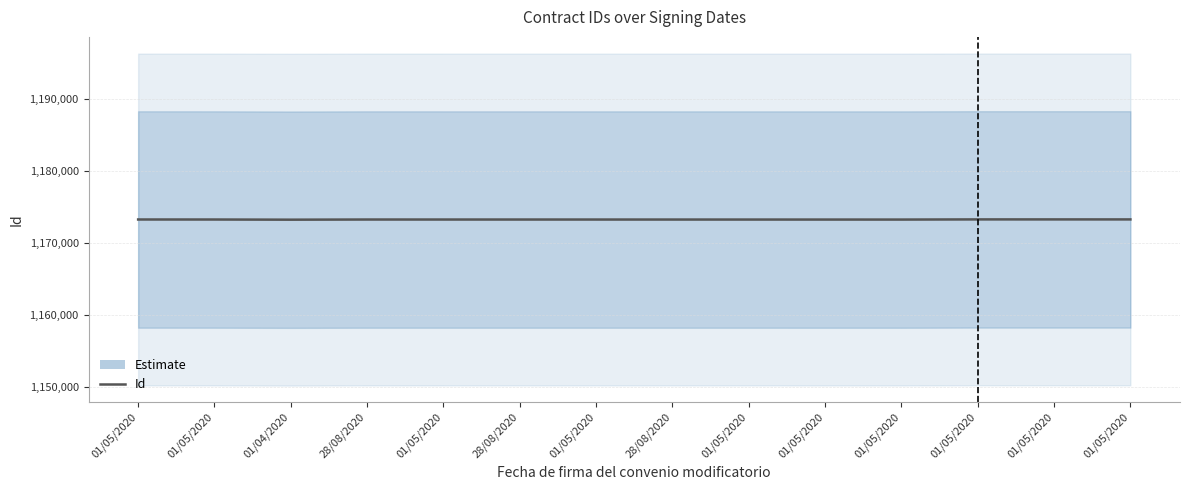

Where is the first local minimum?

01/04/2020